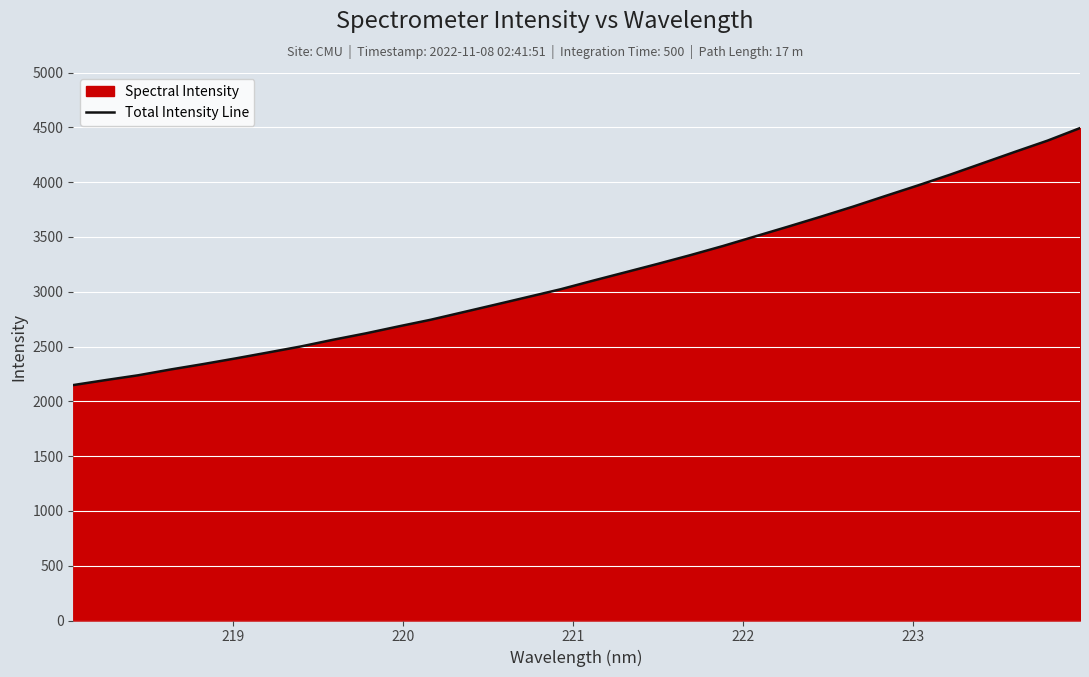

What is the greatest value displayed?

4492.8